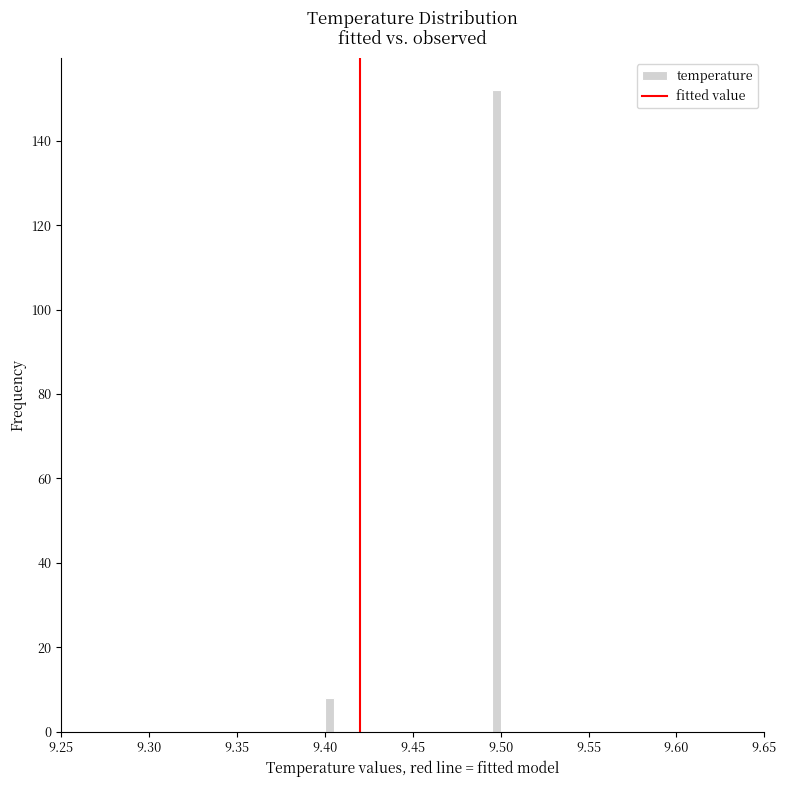

Read against the x-axis, roughly where is the centre of the tallest bar?

9.500